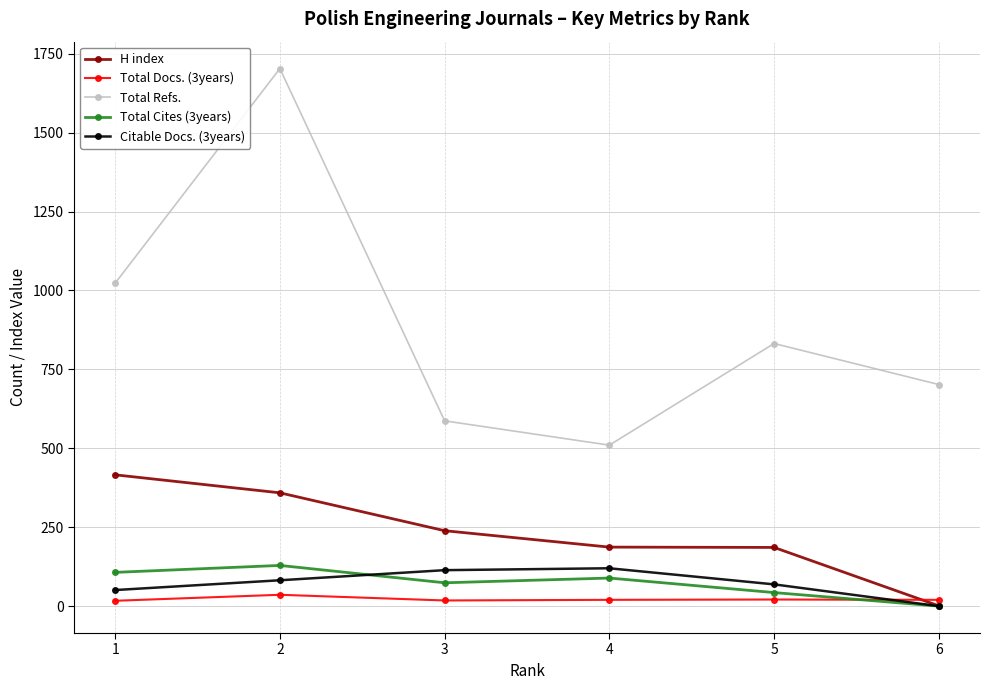

Is this an area chart (filled region under the line)?

No